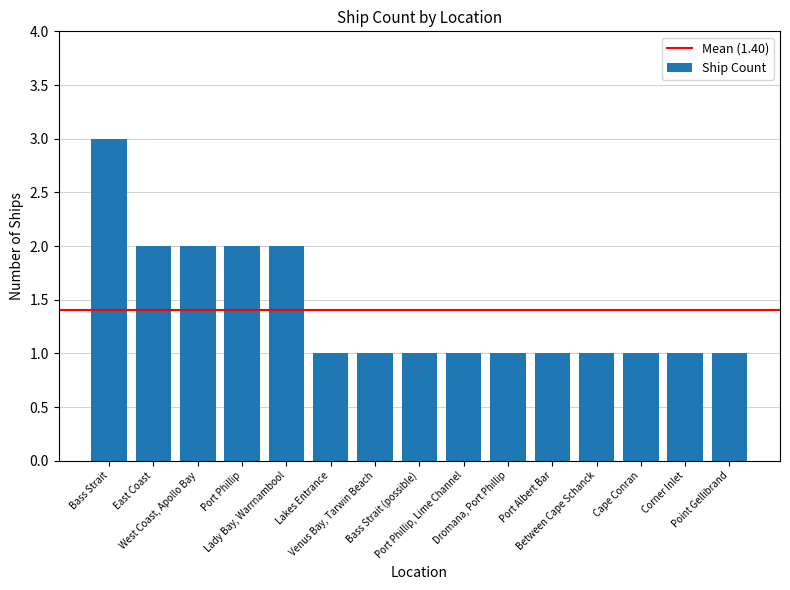

How many distinct data groups are displayed?

1